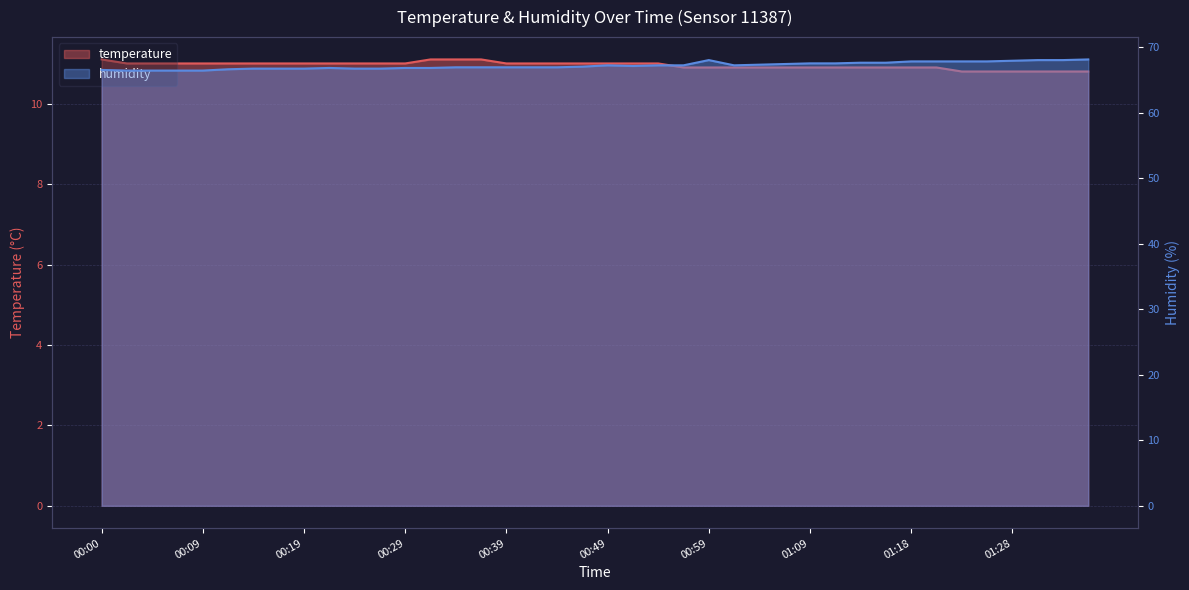

What is the spread (max minus min) of values at 00:29?

55.8